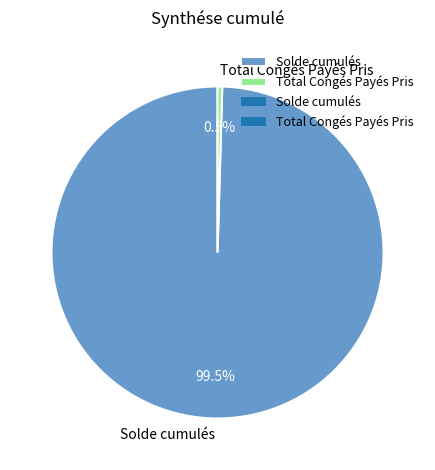

Between Solde cumulés and Total Congés Payés Pris, which is larger?

Solde cumulés